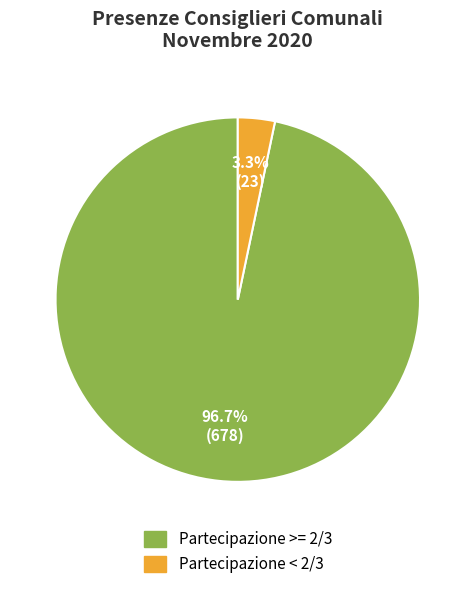

Between Partecipazione < 2/3 and Partecipazione >= 2/3, which is larger?

Partecipazione >= 2/3